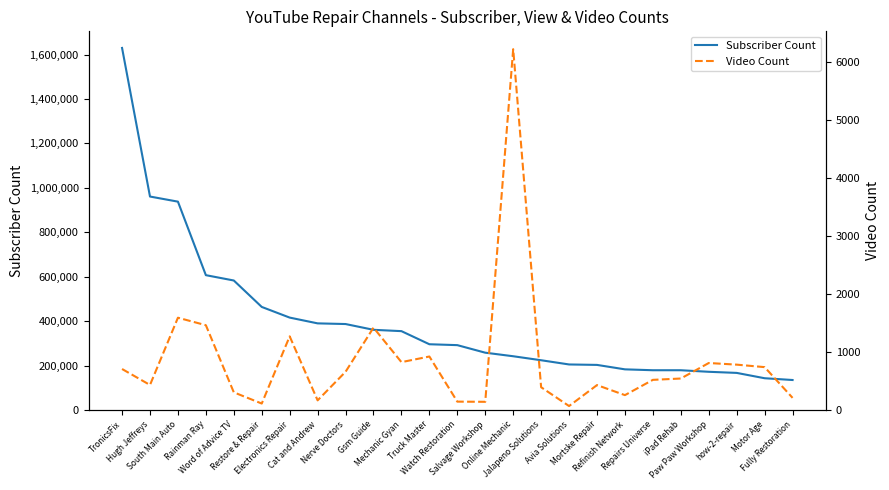

What is the minimum value for Video Count?

68